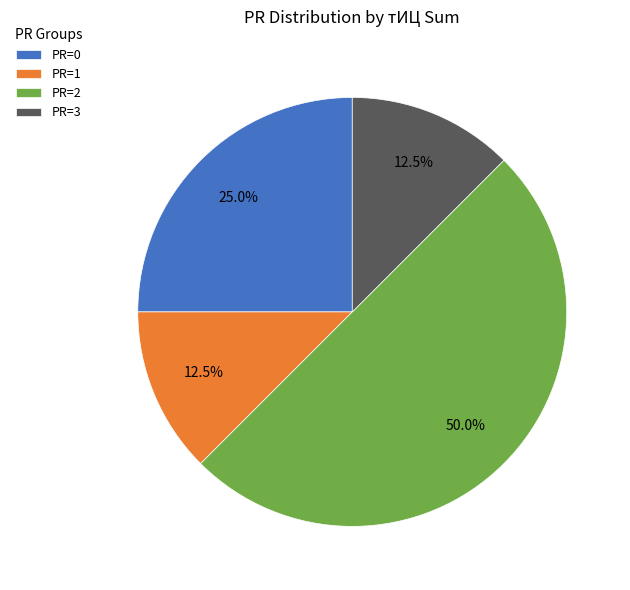

Is PR=0 the majority of the pie?

No